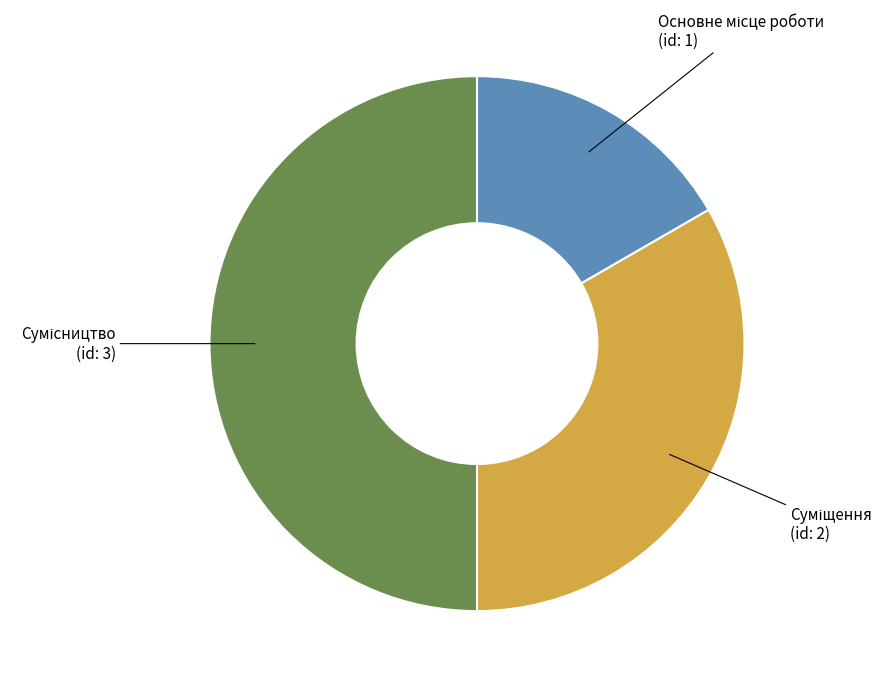

Does Сумісництво represent more than half of the total?

No